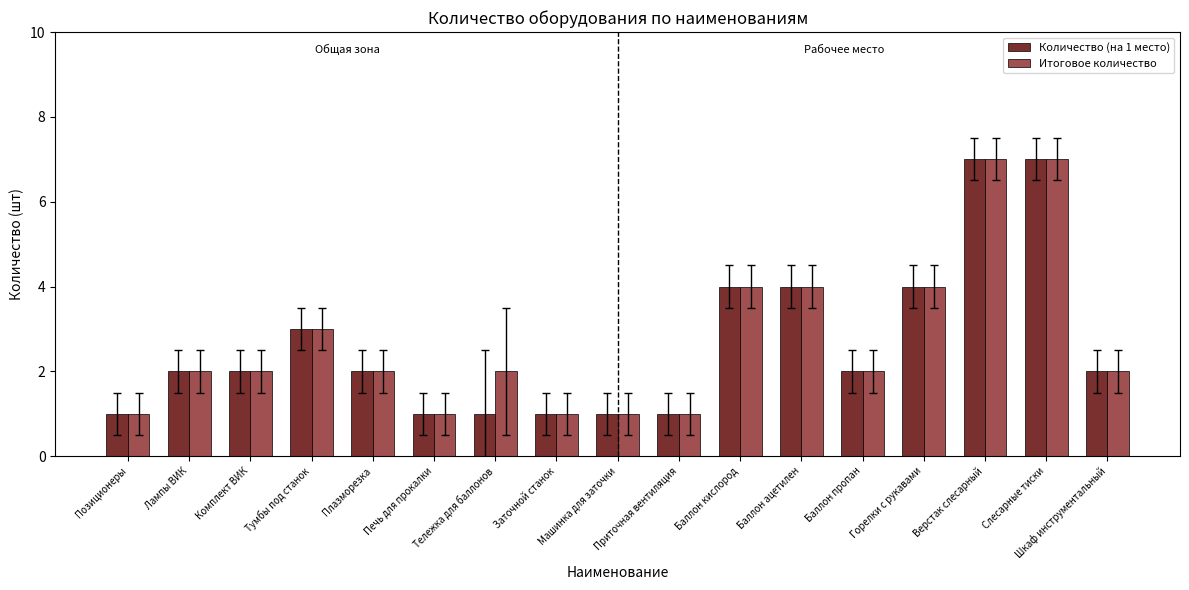

Reading left to right, what are all the values shown in this chart?

Количество (на 1 место): Позиционеры=1	Лампы ВИК=2	Комплект ВИК=2	Тумбы под станок=3	Плазморезка=2	Печь для прокалки=1	Тележка для баллонов=1	Заточной станок=1	Машинка для заточки=1	Приточная вентиляция=1	Баллон кислород=4	Баллон ацетилен=4	Баллон пропан=2	Горелки с рукавами=4	Верстак слесарный=7	Слесарные тиски=7	Шкаф инструментальный=2
Итоговое количество: Позиционеры=1	Лампы ВИК=2	Комплект ВИК=2	Тумбы под станок=3	Плазморезка=2	Печь для прокалки=1	Тележка для баллонов=2	Заточной станок=1	Машинка для заточки=1	Приточная вентиляция=1	Баллон кислород=4	Баллон ацетилен=4	Баллон пропан=2	Горелки с рукавами=4	Верстак слесарный=7	Слесарные тиски=7	Шкаф инструментальный=2